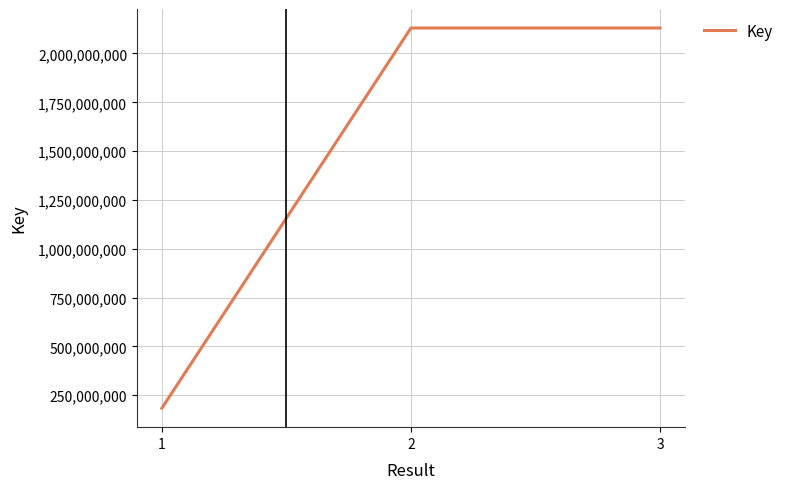

Does the chart display data point markers on the line(s)?

No